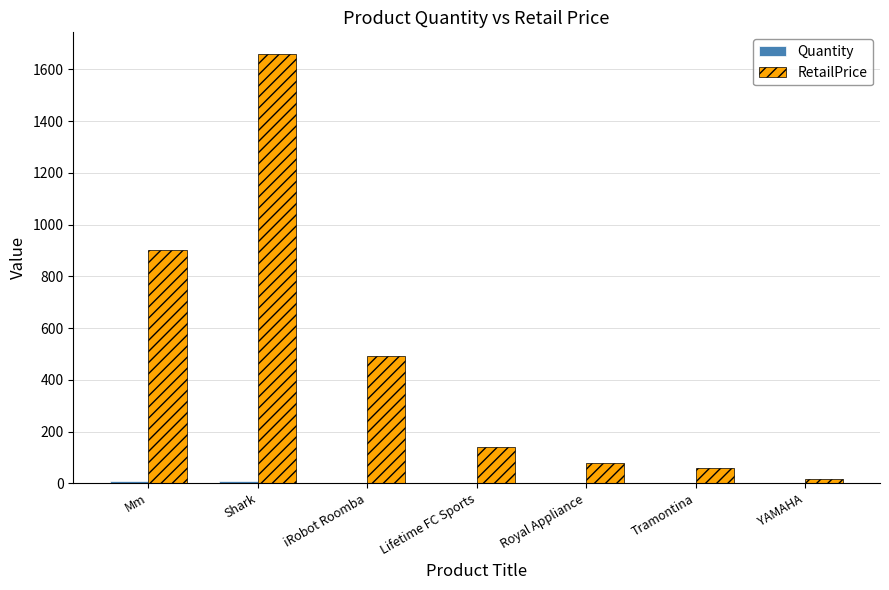

The value of RetailPrice at Mm is 899.8. True or false?

True